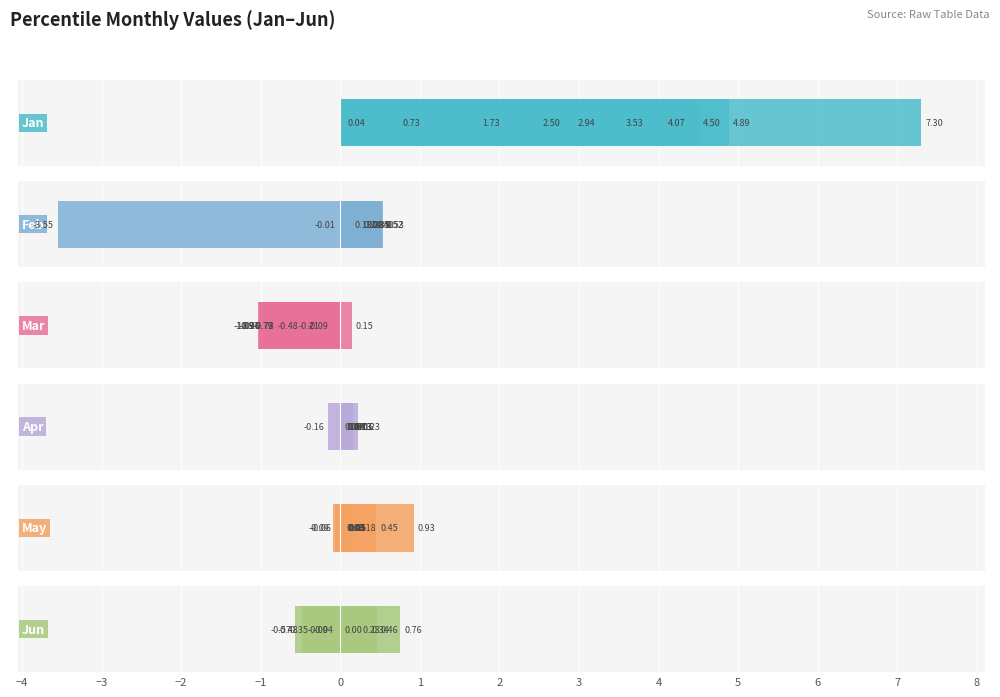

Between −2 and 4, which series saw the biggest shift?

Jan